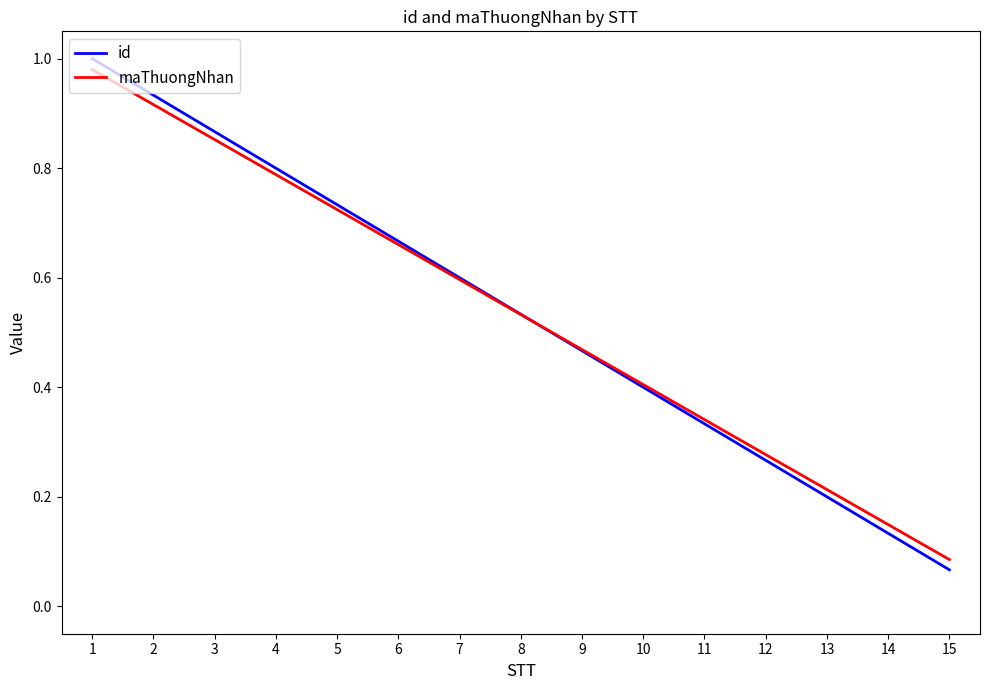

At which category does the chart reach its minimum across all series?

15